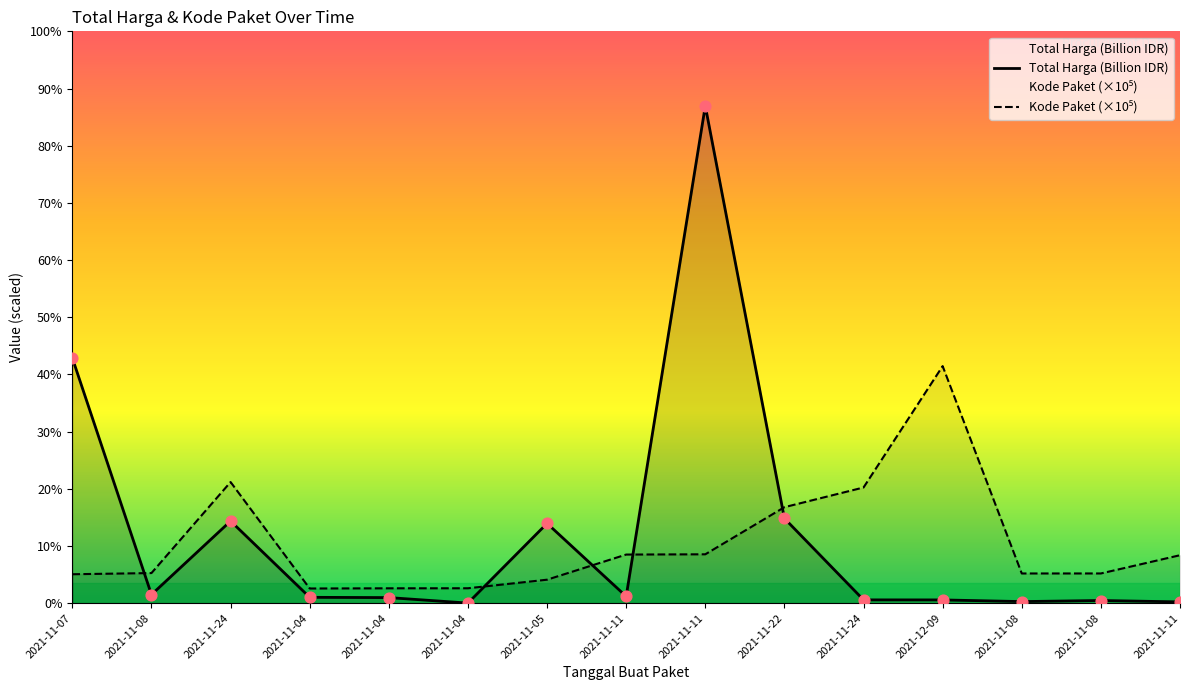

Is the value of Kode Paket (×10⁵) at 2021-11-07 greater than the value of Total Harga (Billion IDR) at 2021-11-08?

Yes